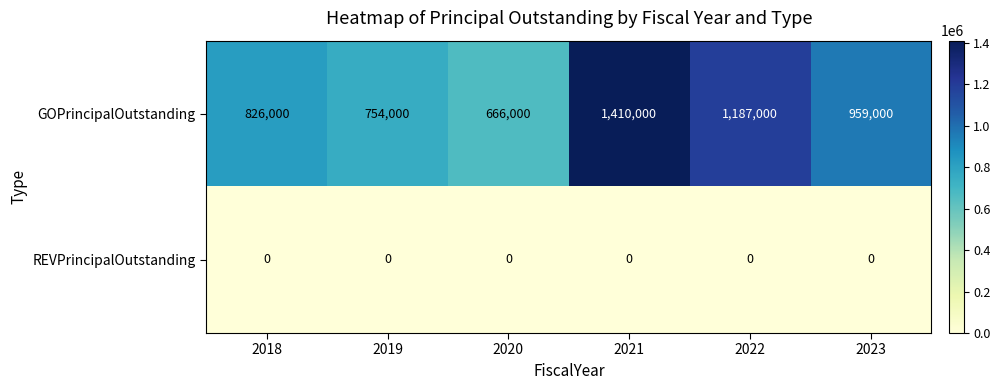

At 2021, list the series in order from largest to smallest.

GOPrincipalOutstanding, REVPrincipalOutstanding